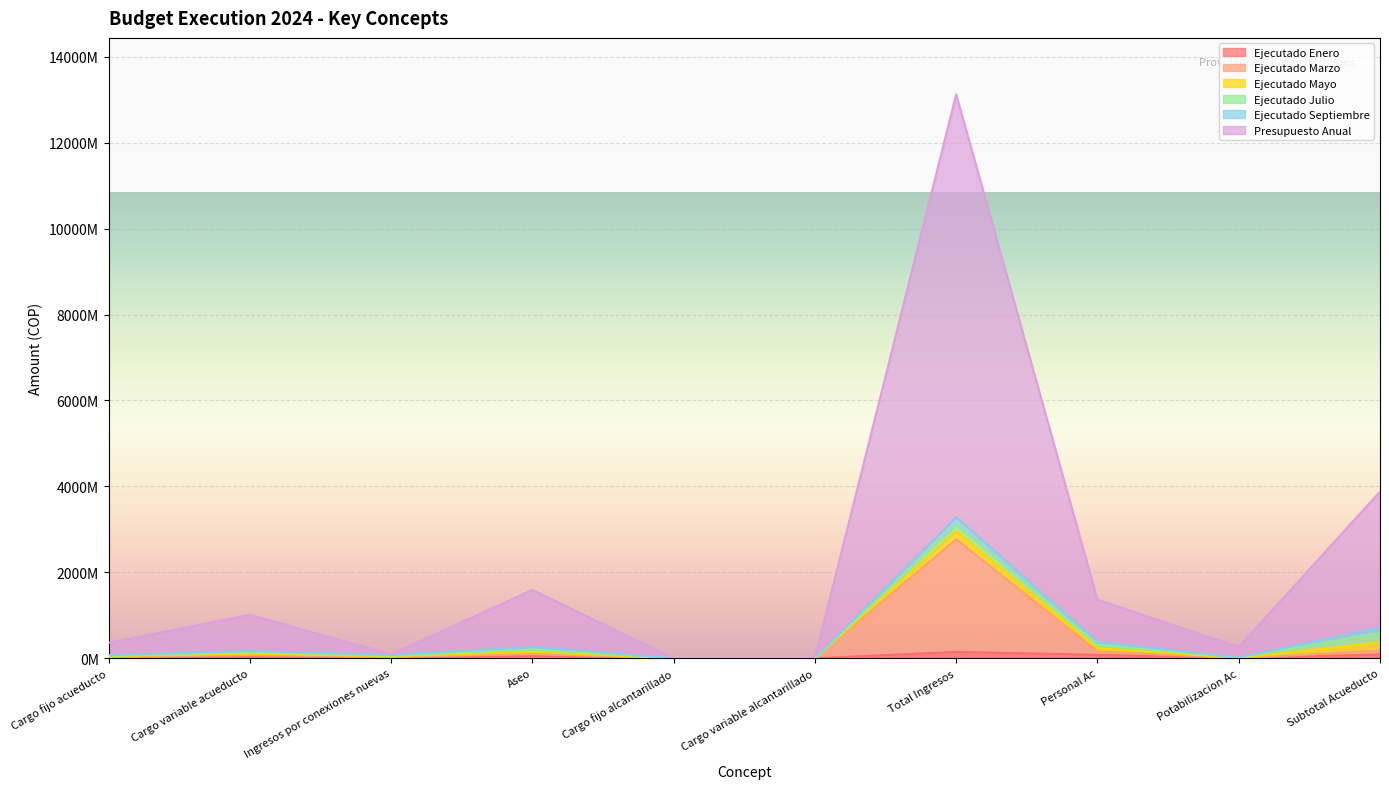

How many data points in Ejecutado Enero are less than 30068689?

5